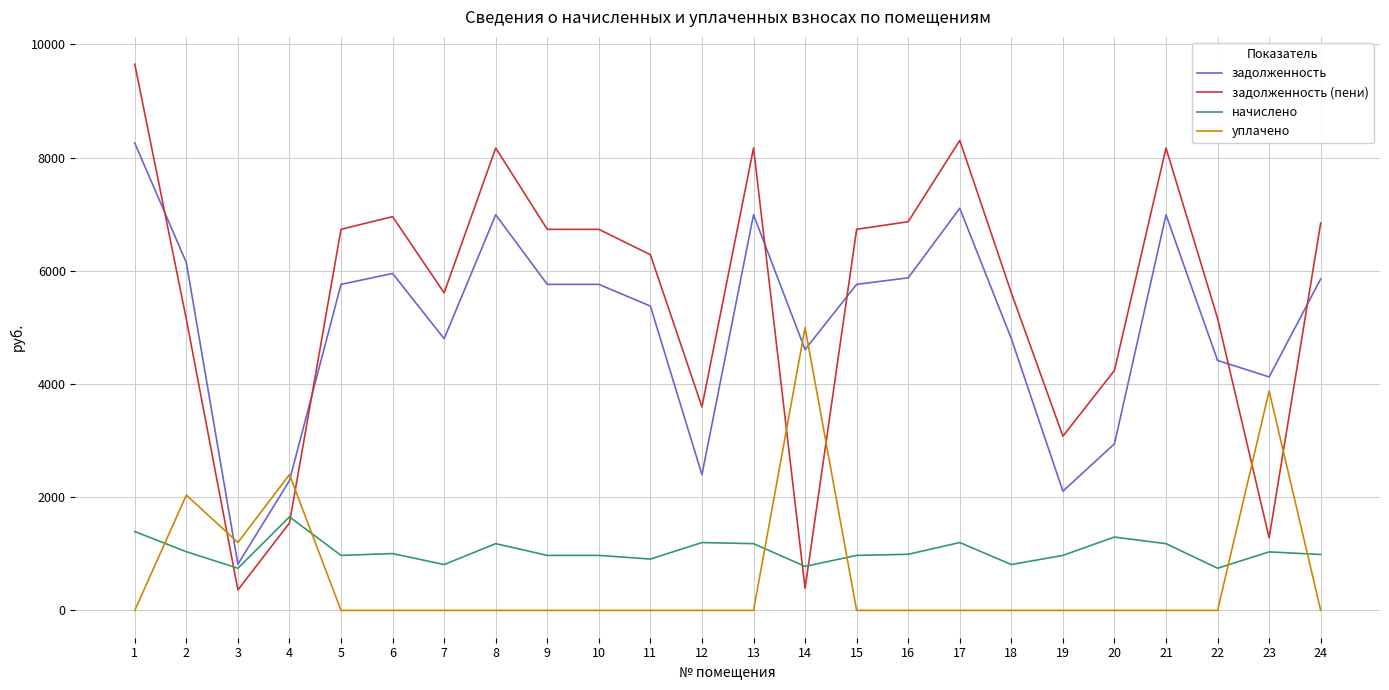

The value of уплачено at 12 is -3097.7. True or false?

False